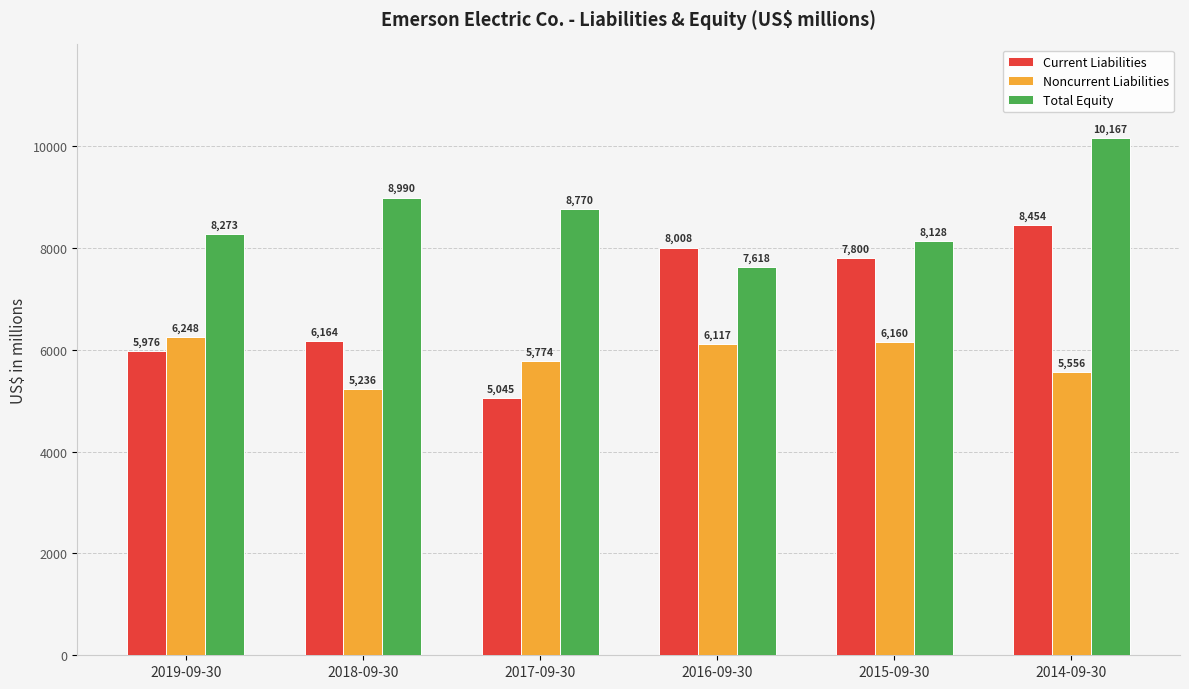

What is the difference between the maximum and minimum values in the Current Liabilities series?

3409